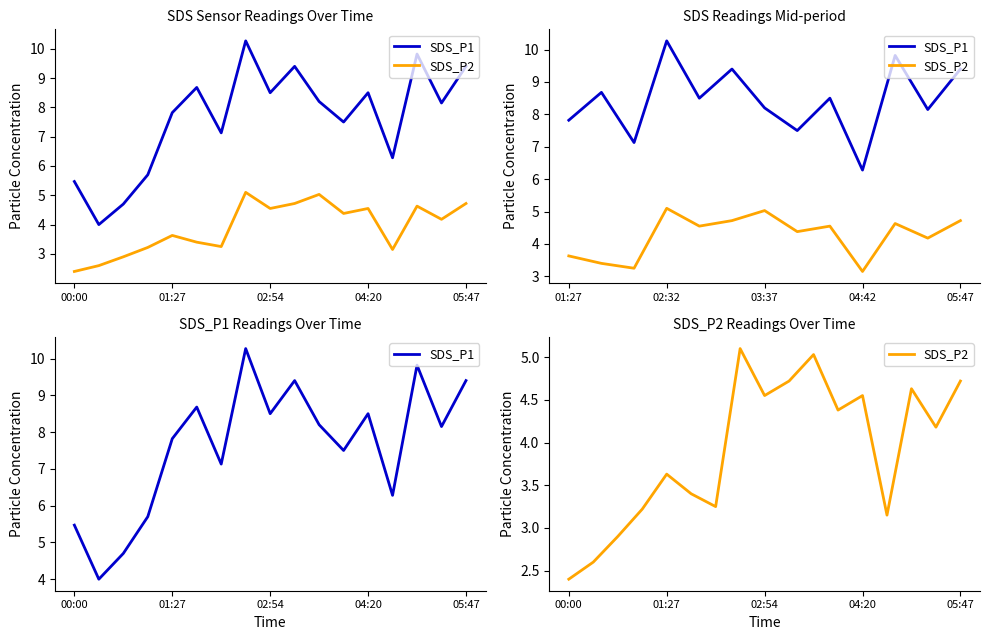

The value of SDS_P2 at 6 is 5.6. True or false?

False